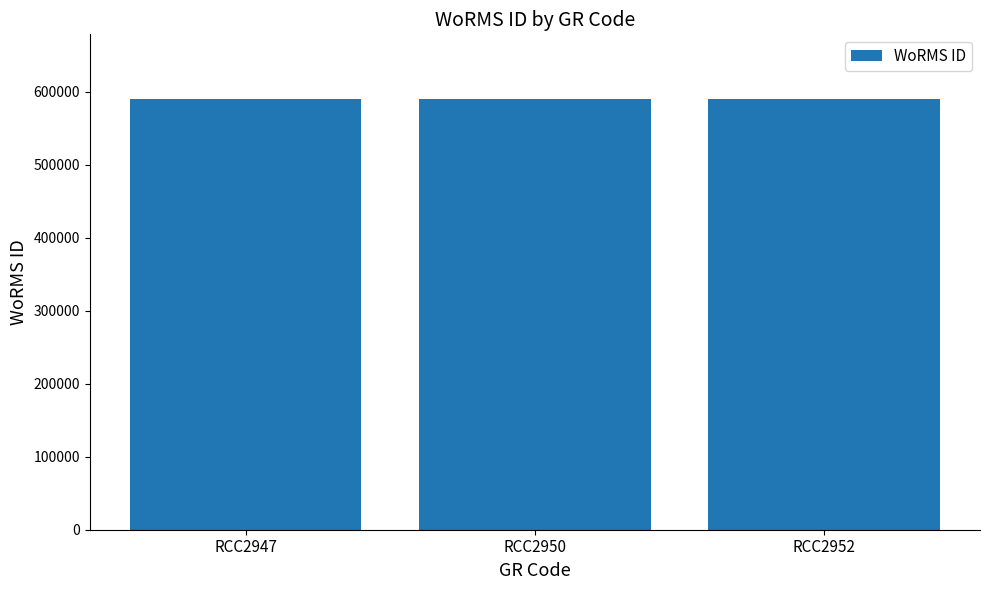

What is the smallest value displayed?

590432